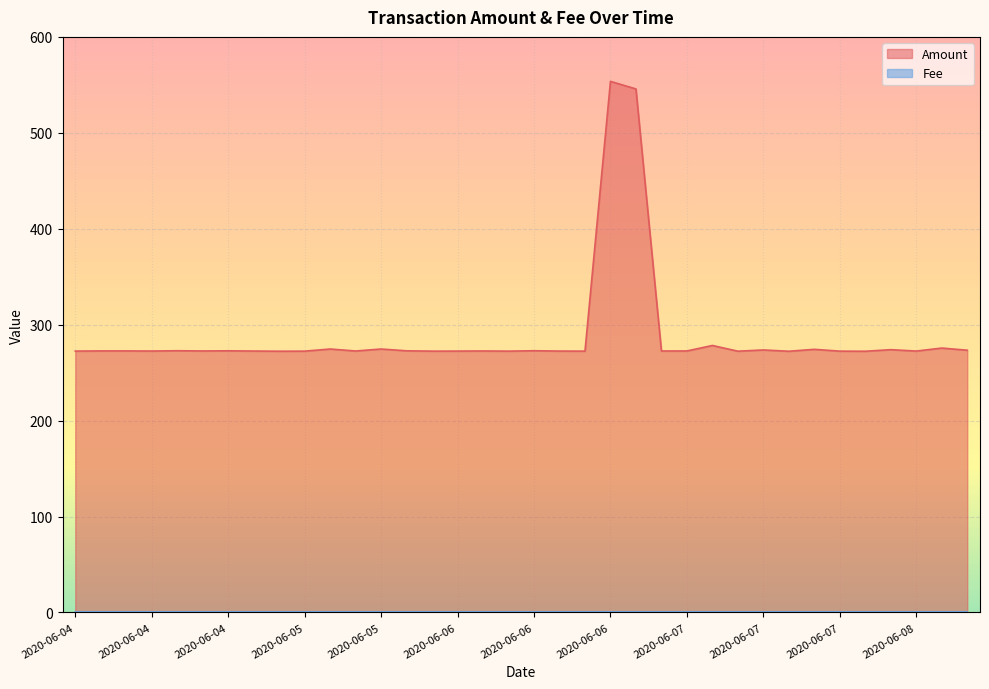

What is the change in value from 2020-06-04 to 2020-06-05?

-0.2